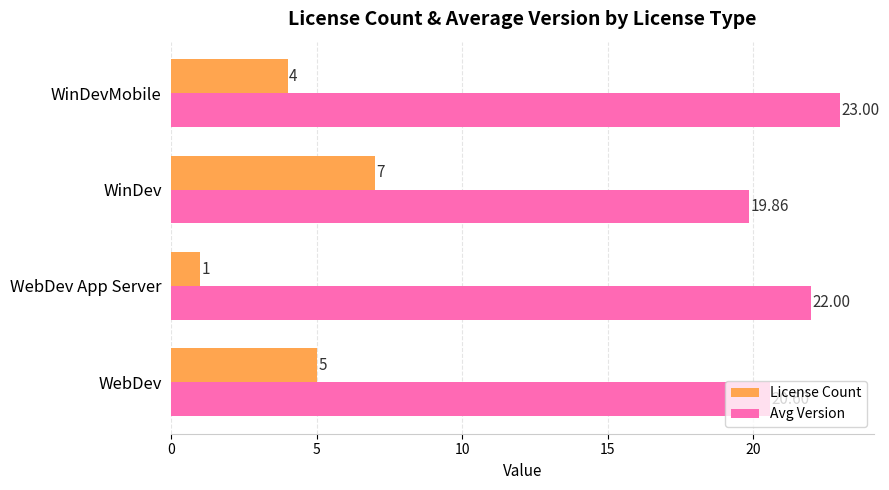

Which label corresponds to the smallest value in the chart?

WebDev App Server